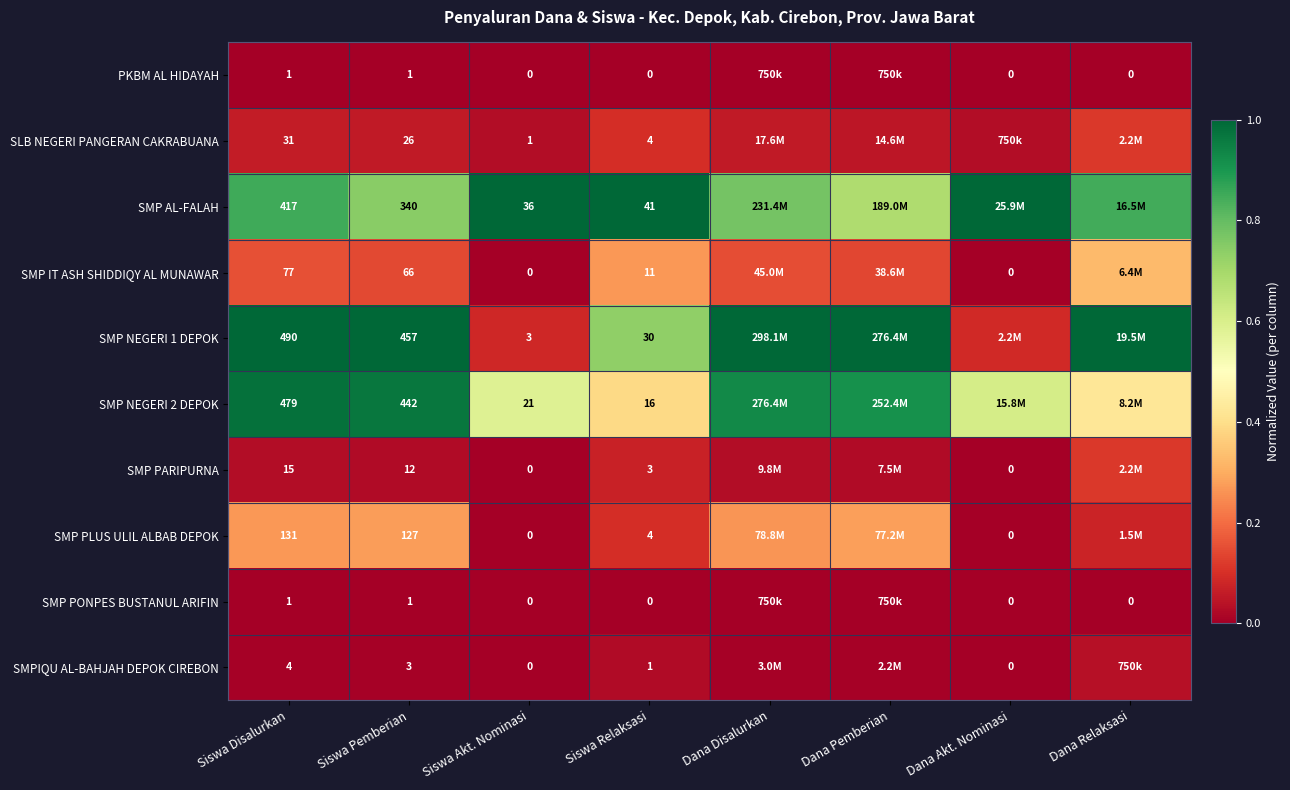

What is the sum of the SMP AL-FALAH values at Dana Akt. Nominasi and Dana Pemberian?

1.7